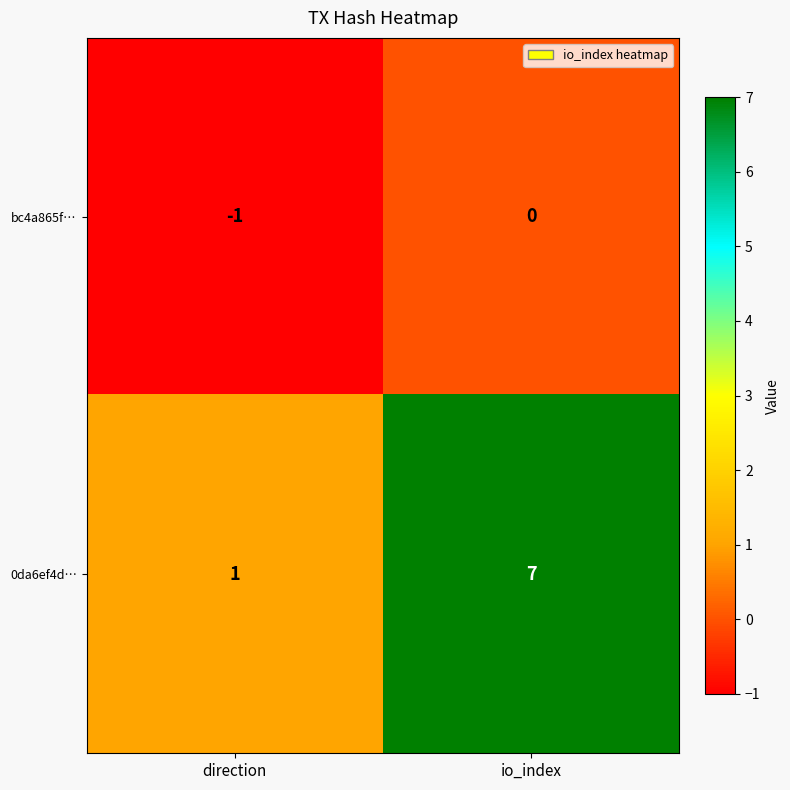

Reading left to right, what are all the values shown in this chart?

bc4a865f…: -1	0
0da6ef4d…: 1	7